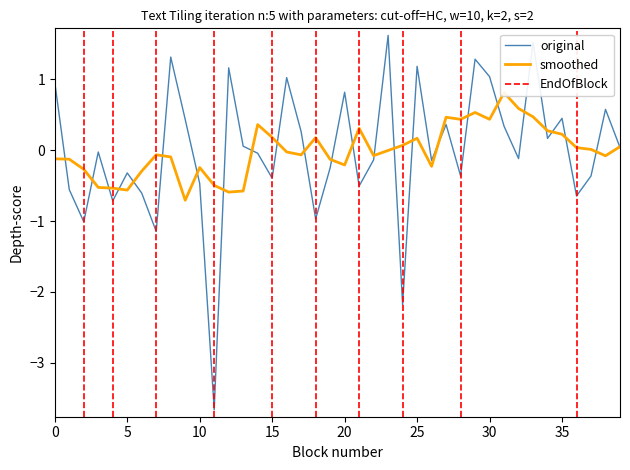

Is it true that the value at 5 is -0.2?

False